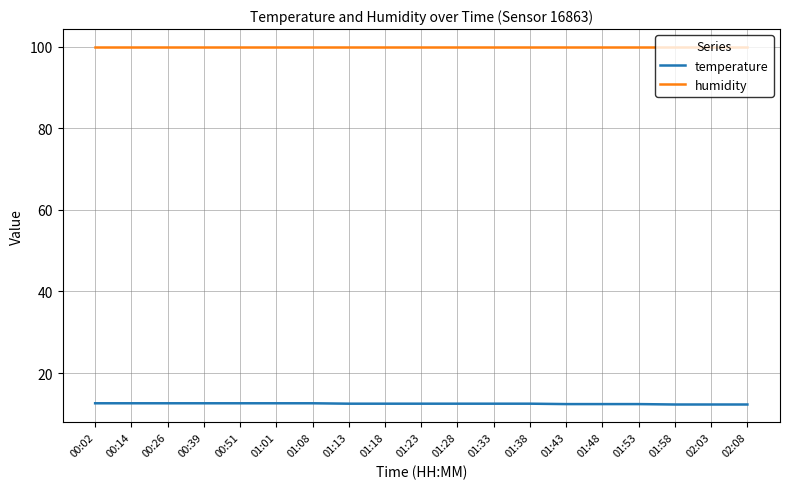

True or false: temperature and humidity cross at least once.

False